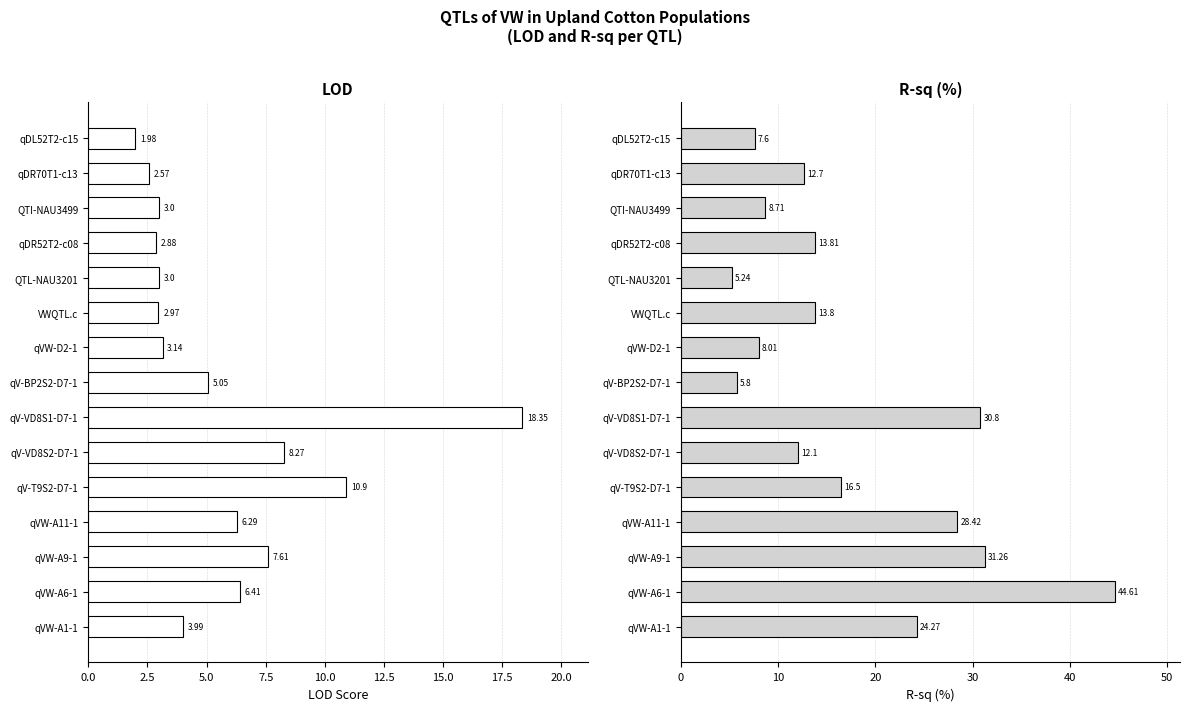

What is the value of the LOD bar at the 8th from the left?

5.0